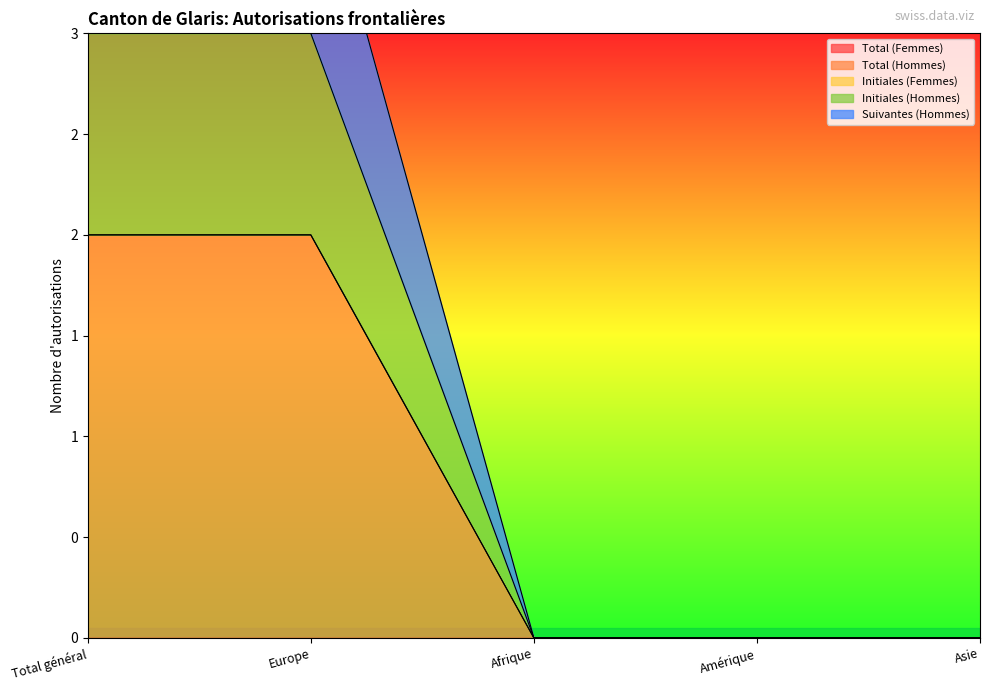

What is the average value of the Total (Hommes) series?

1